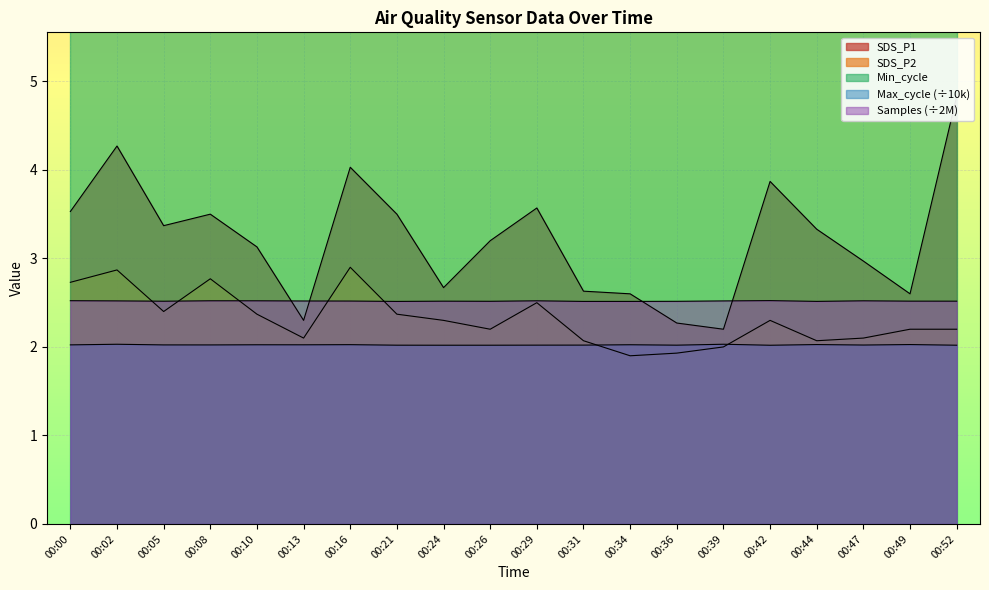

Reading right to left, list all the values displayed in this chart.

SDS_P1: 4.8	2.6	3.0	3.3	3.9	2.2	2.3	2.6	2.6	3.6	3.2	2.7	3.5	4.0	2.3	3.1	3.5	3.4	4.3	3.5
SDS_P2: 2.2	2.2	2.1	2.1	2.3	2.0	1.9	1.9	2.1	2.5	2.2	2.3	2.4	2.9	2.1	2.4	2.8	2.4	2.9	2.7
Max_cycle: 2.0	2.0	2.0	2.0	2.0	2.0	2.0	2.0	2.0	2.0	2.0	2.0	2.0	2.0	2.0	2.0	2.0	2.0	2.0	2.0
Samples: 2.5	2.5	2.5	2.5	2.5	2.5	2.5	2.5	2.5	2.5	2.5	2.5	2.5	2.5	2.5	2.5	2.5	2.5	2.5	2.5